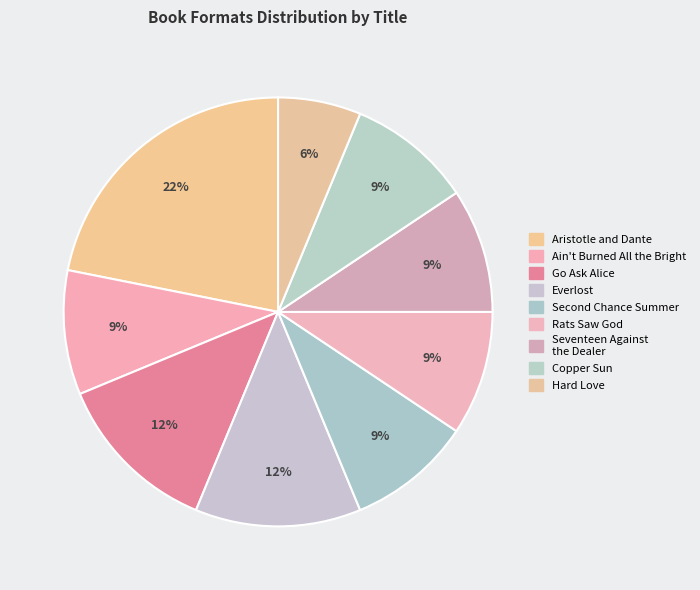

Between Hard Love and Seventeen Against the Dealer, which is larger?

Seventeen Against the Dealer